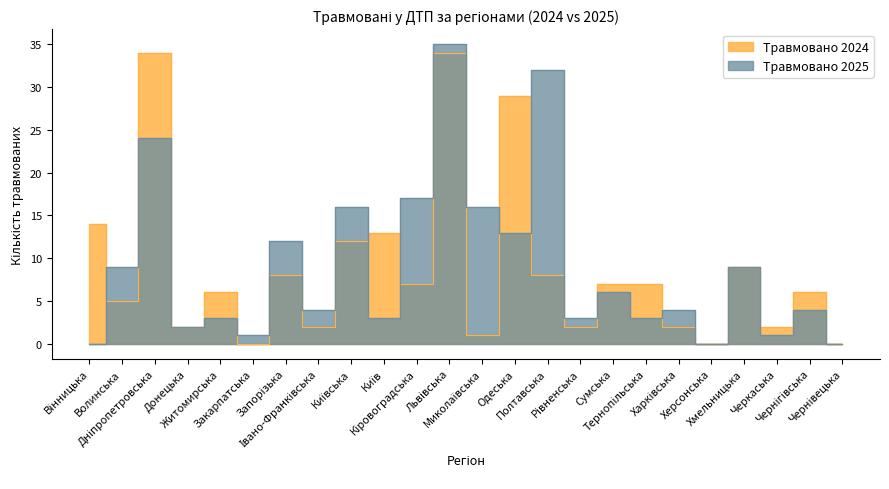

True or false: Травмовано 2024 and Травмовано 2025 intersect in this chart.

True